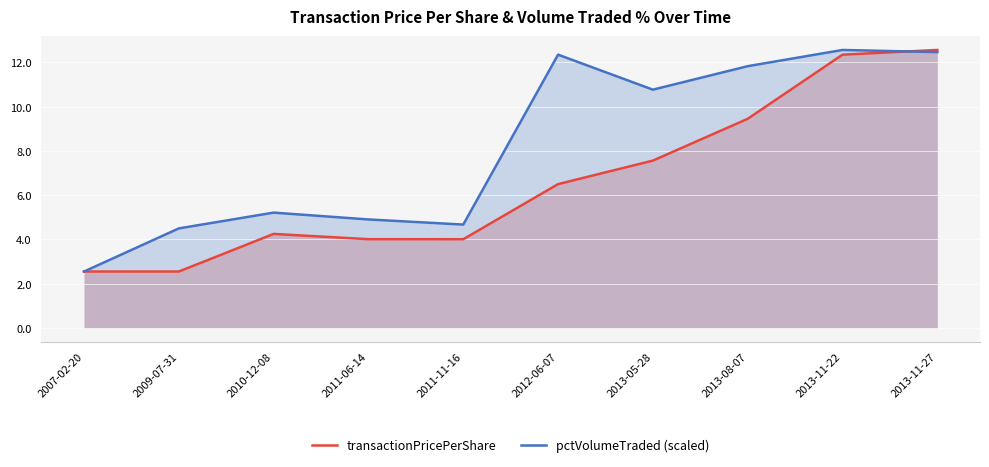

Rank the series at 2013-11-22 from lowest to highest value.

transactionPricePerShare, pctVolumeTraded (scaled)